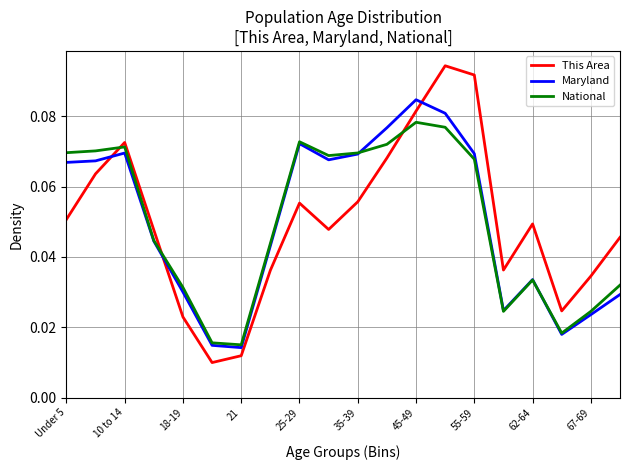

Which series has the largest range (max minus min)?

This Area